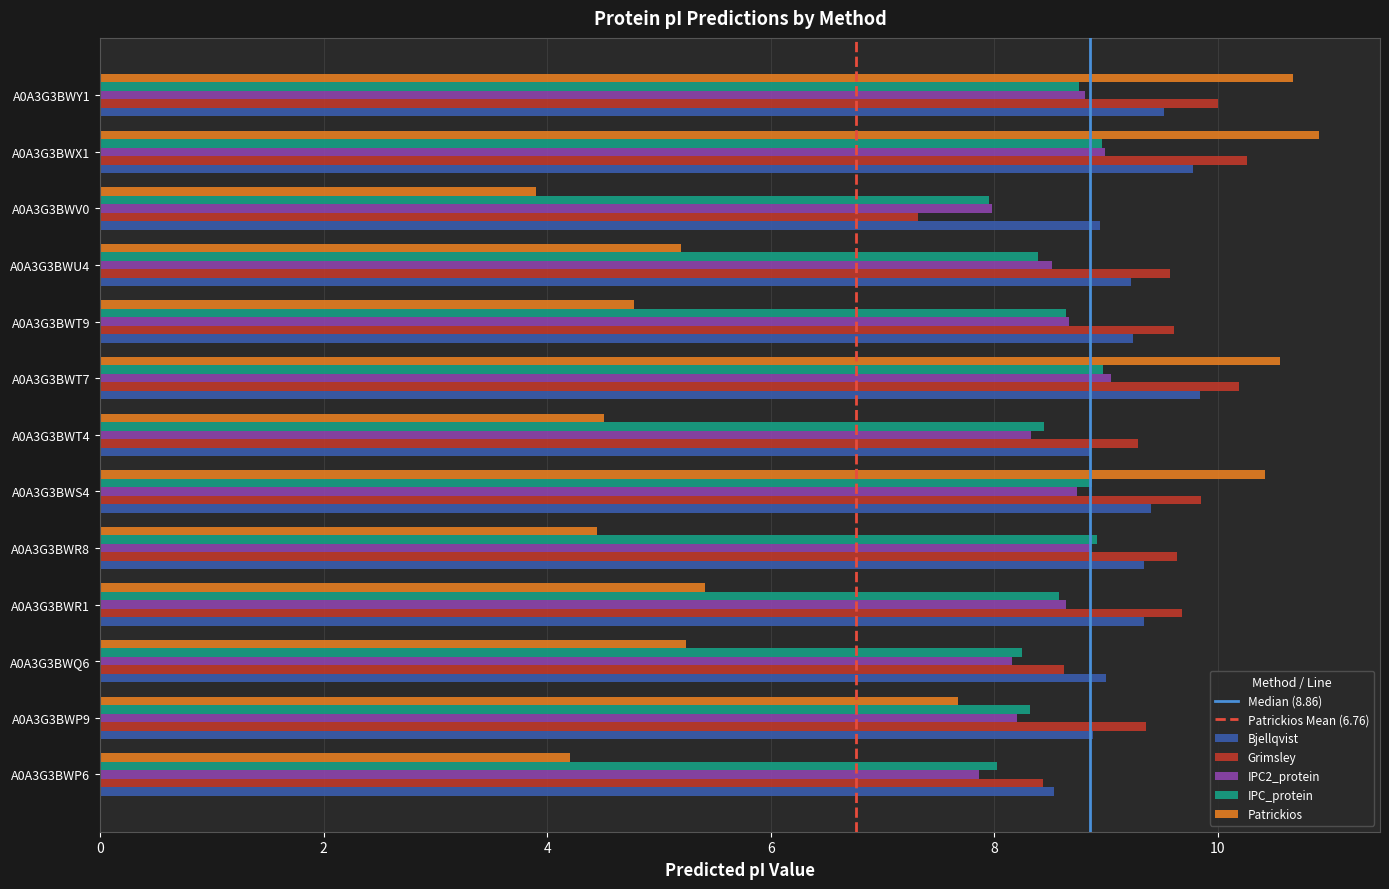

Is it true that Grimsley equals 9.6 at A0A3G3BWT9?

True